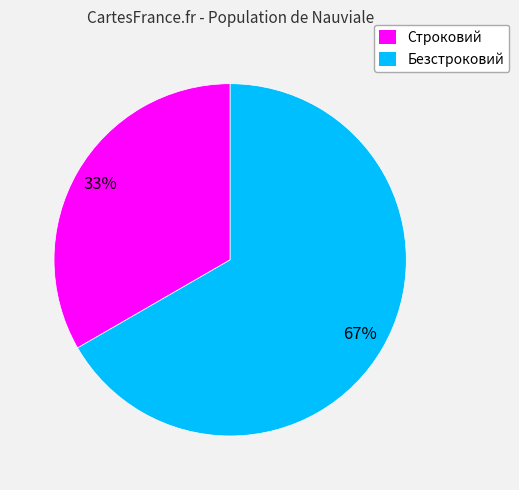

Rank the categories by value from lowest to highest.

Строковий, Безстроковий